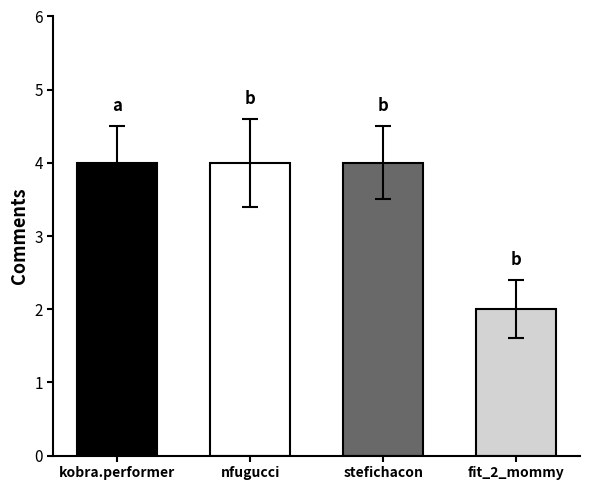

Between fit_2_mommy and stefichacon, which is larger?

stefichacon